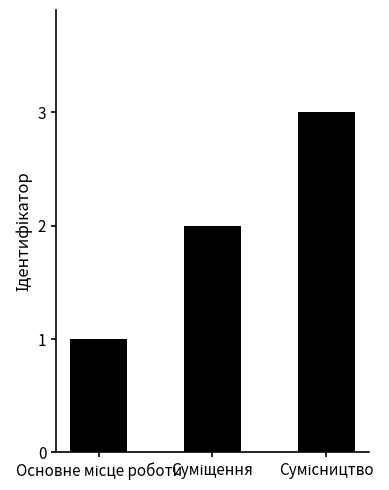

What is the maximum value shown in the chart?

3